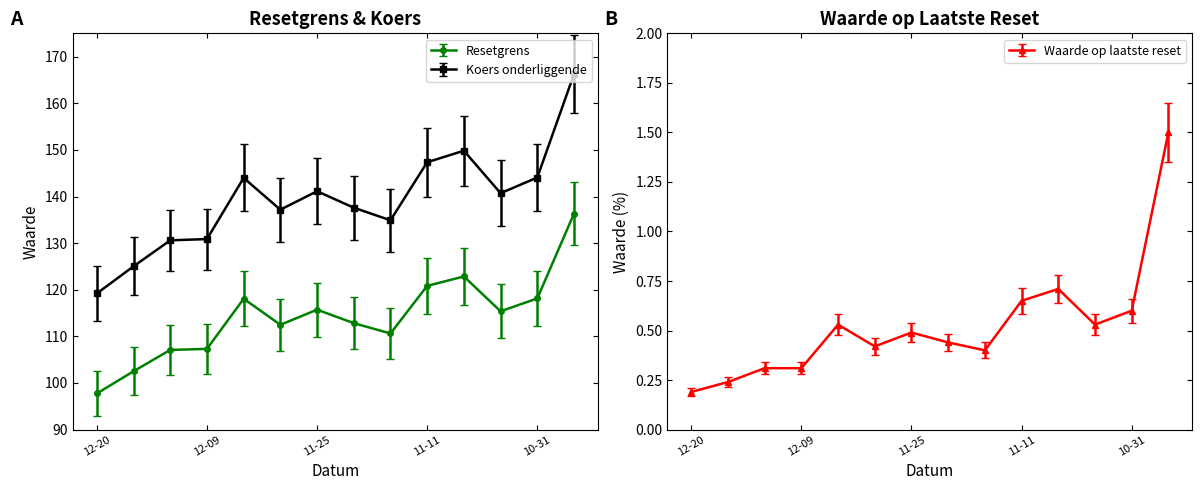

True or false: Koers onderliggende and Resetgrens cross at least once.

False